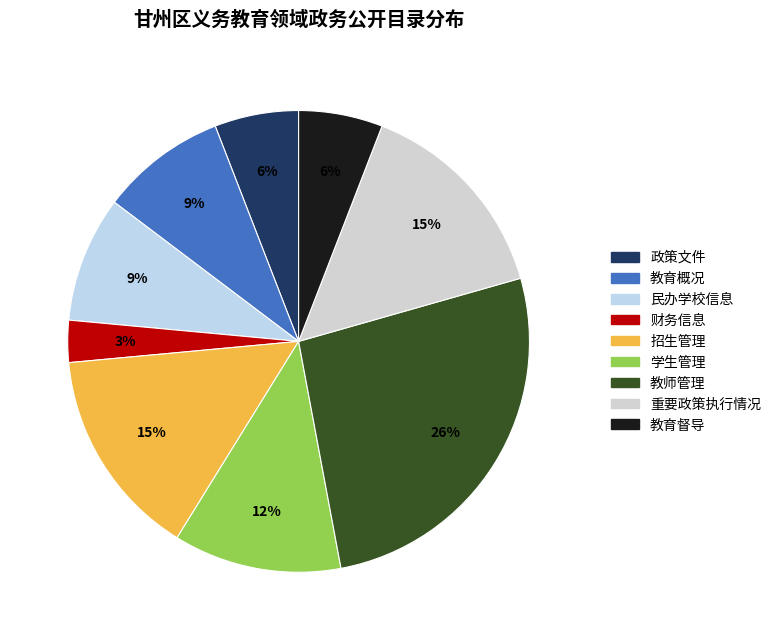

Is there a majority slice in this chart?

No